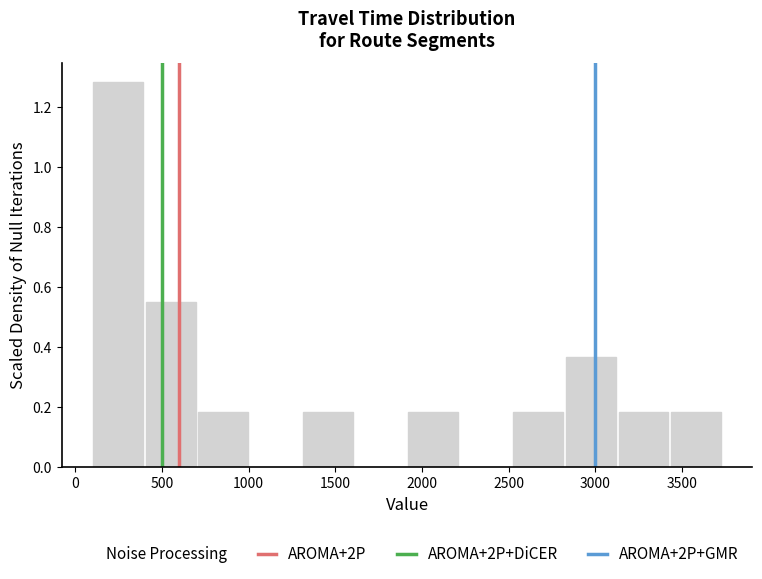

How tall is the bar that spans 2550 to 2850 on the x-axis? Neither the bar edges nor the heights are printed on the chart, so give them approximately, as read against the axes.

0.18